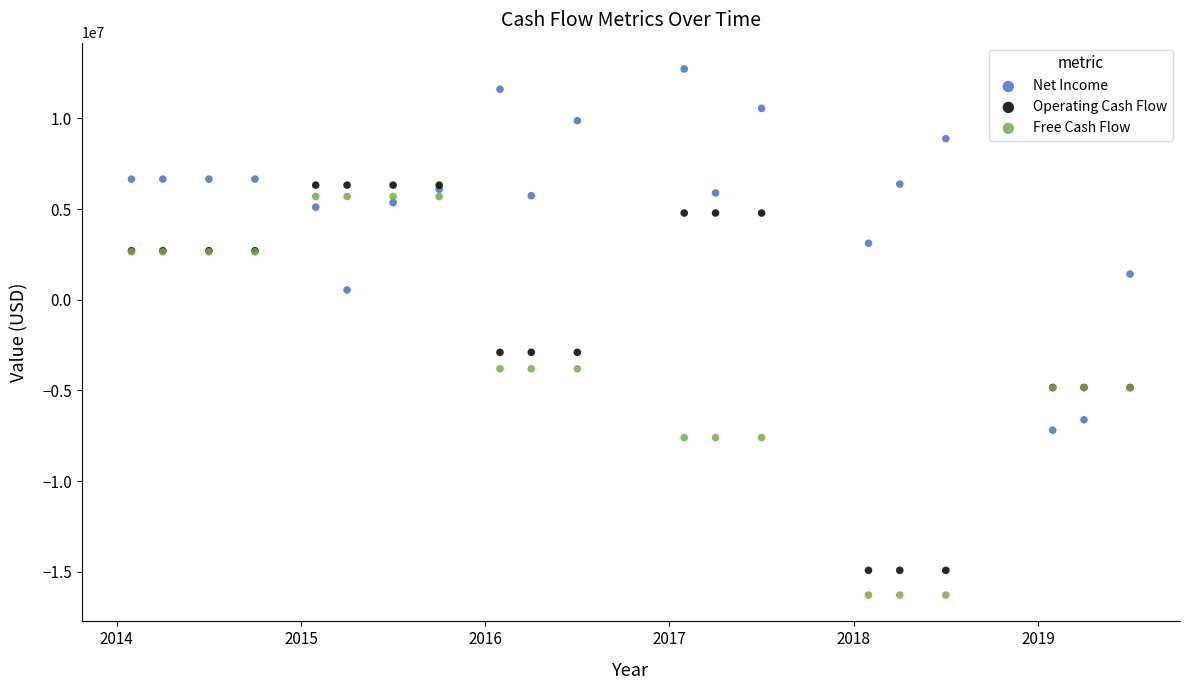

Which series has the largest Y range (max minus min)?

Free Cash Flow